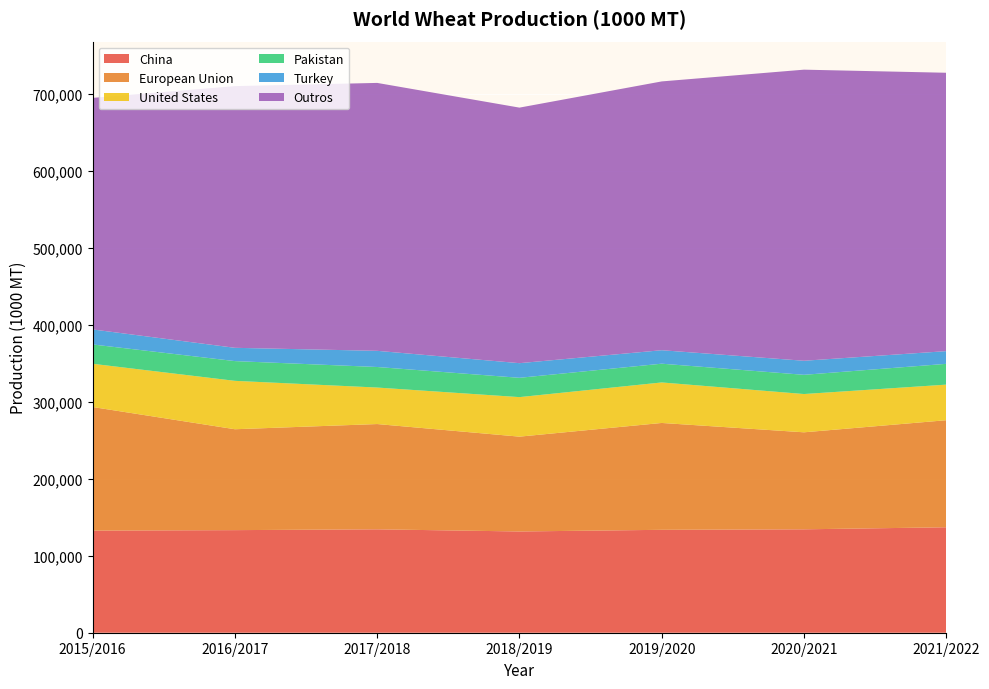

Reading left to right, extract all data points from this chart.

China: 2015/2016=132555	2016/2017=133188	2017/2018=134241	2018/2019=131441	2019/2020=133600	2020/2021=134250	2021/2022=136900
European Union: 2015/2016=160480	2016/2017=130986	2017/2018=136681	2018/2019=123124	2019/2020=138741	2020/2021=125942	2021/2022=139000
United States: 2015/2016=56117	2016/2017=62832	2017/2018=47380	2018/2019=51306	2019/2020=52581	2020/2021=49691	2021/2022=46179
Pakistan: 2015/2016=25086	2016/2017=25633	2017/2018=26674	2018/2019=25076	2019/2020=24349	2020/2021=24946	2021/2022=27000
Turkey: 2015/2016=19500	2016/2017=17250	2017/2018=21000	2018/2019=19000	2019/2020=17500	2020/2021=18250	2021/2022=16500
Outros: 2015/2016=300630	2016/2017=339731	2017/2018=347824	2018/2019=331774	2019/2020=348964	2020/2021=377919	2021/2022=361400